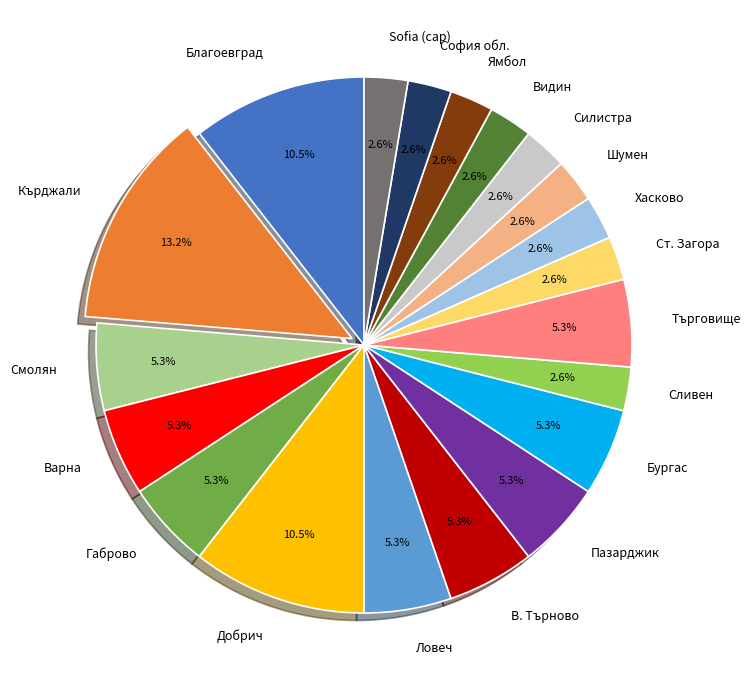

To the nearest percent, what is the difference between the largest and smallest slice percentages?

11%